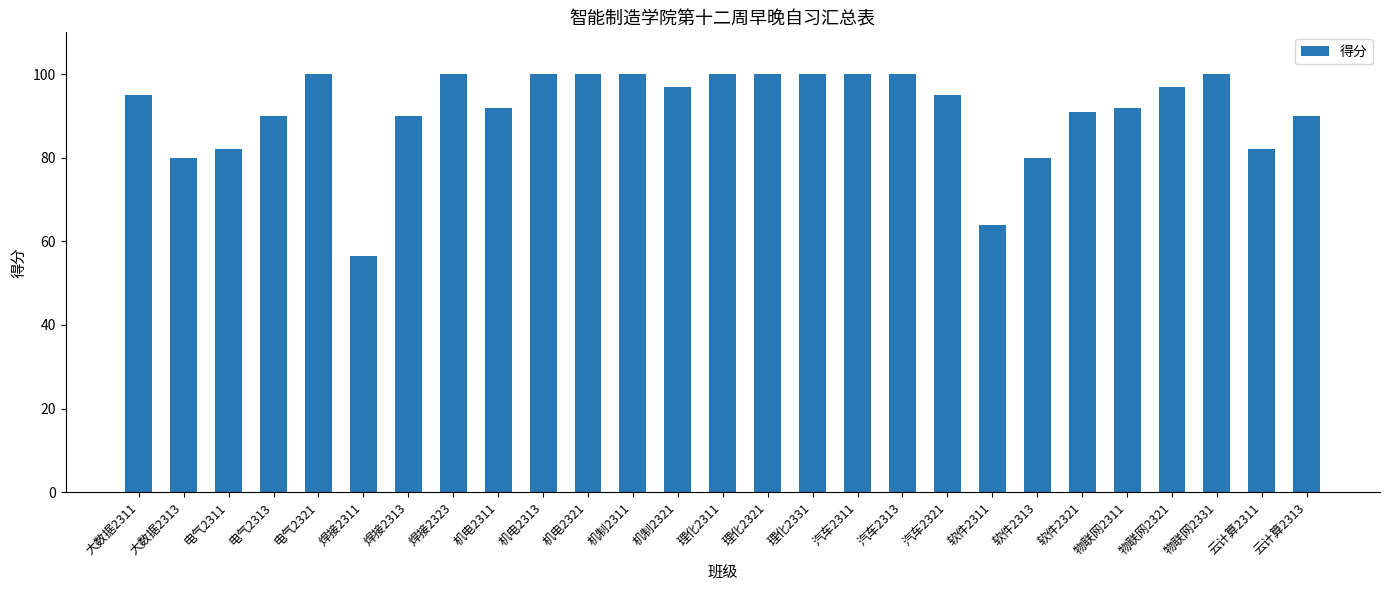

Reading left to right, what are all the values shown in this chart?

95.0	80.0	82.0	90.0	100.0	56.5	90.0	100.0	92.0	100.0	100.0	100.0	97.0	100.0	100.0	100.0	100.0	100.0	95.0	64.0	80.0	91.0	92.0	97.0	100.0	82.0	90.0